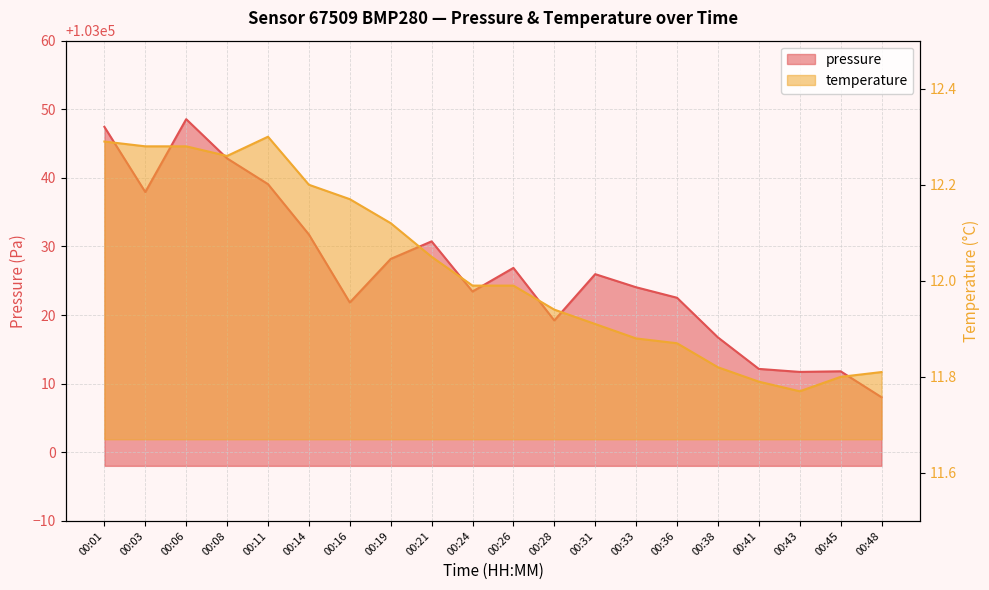

At which category does the chart reach its peak across all series?

00:06